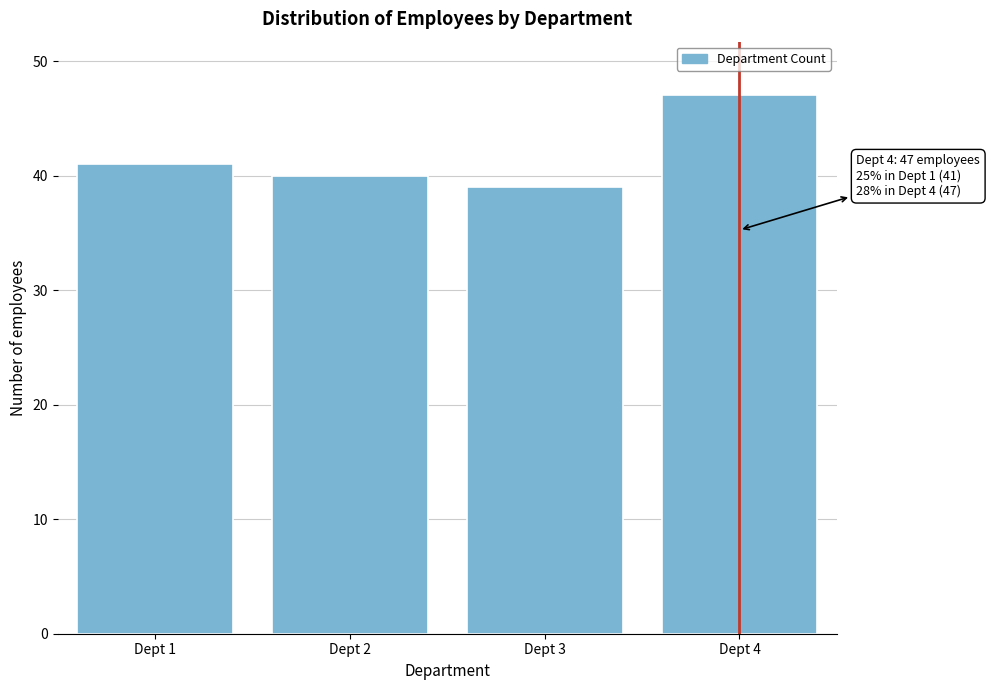

Reading left to right, transcribe all the data shown in this chart.

Dept 1=41	Dept 2=40	Dept 3=39	Dept 4=47